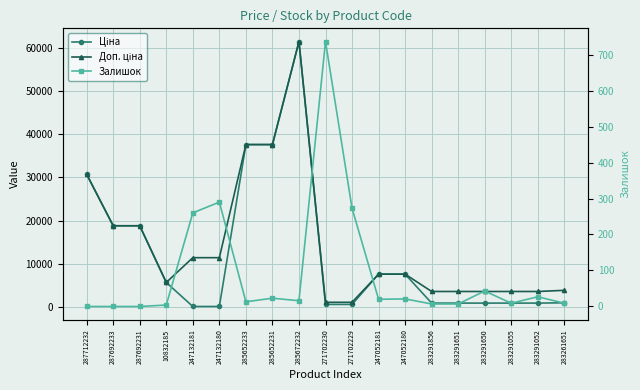

Which series has the largest total across all categories?

Доп. ціна